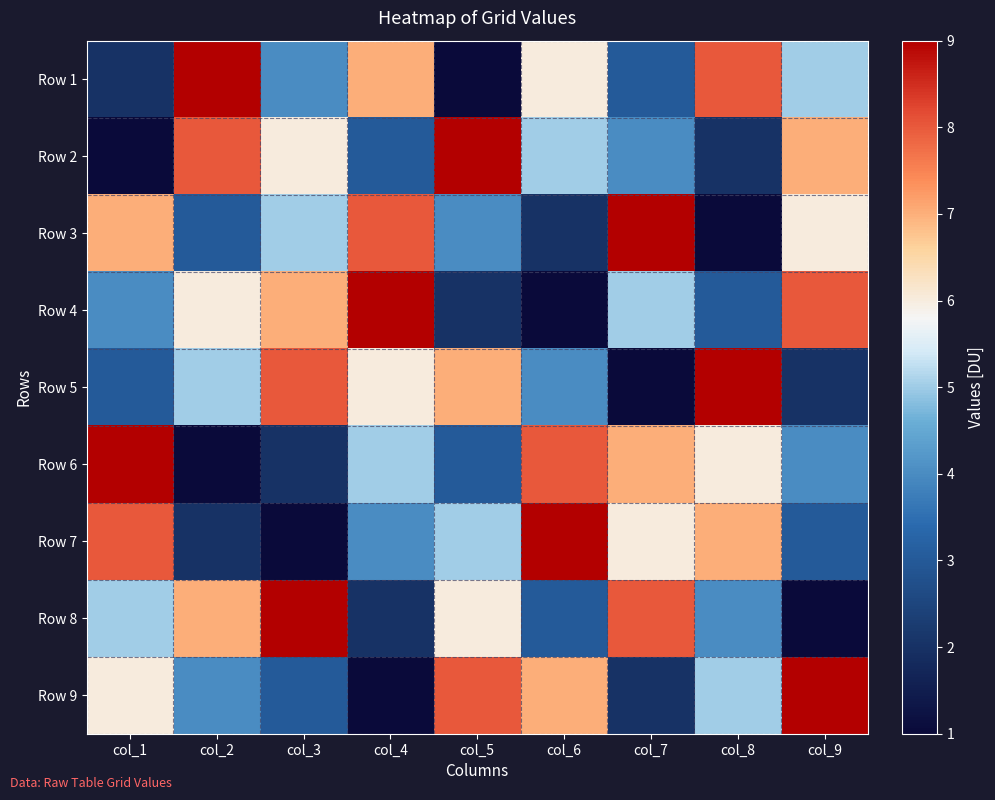

Which category has the lowest value across all series?

col_5